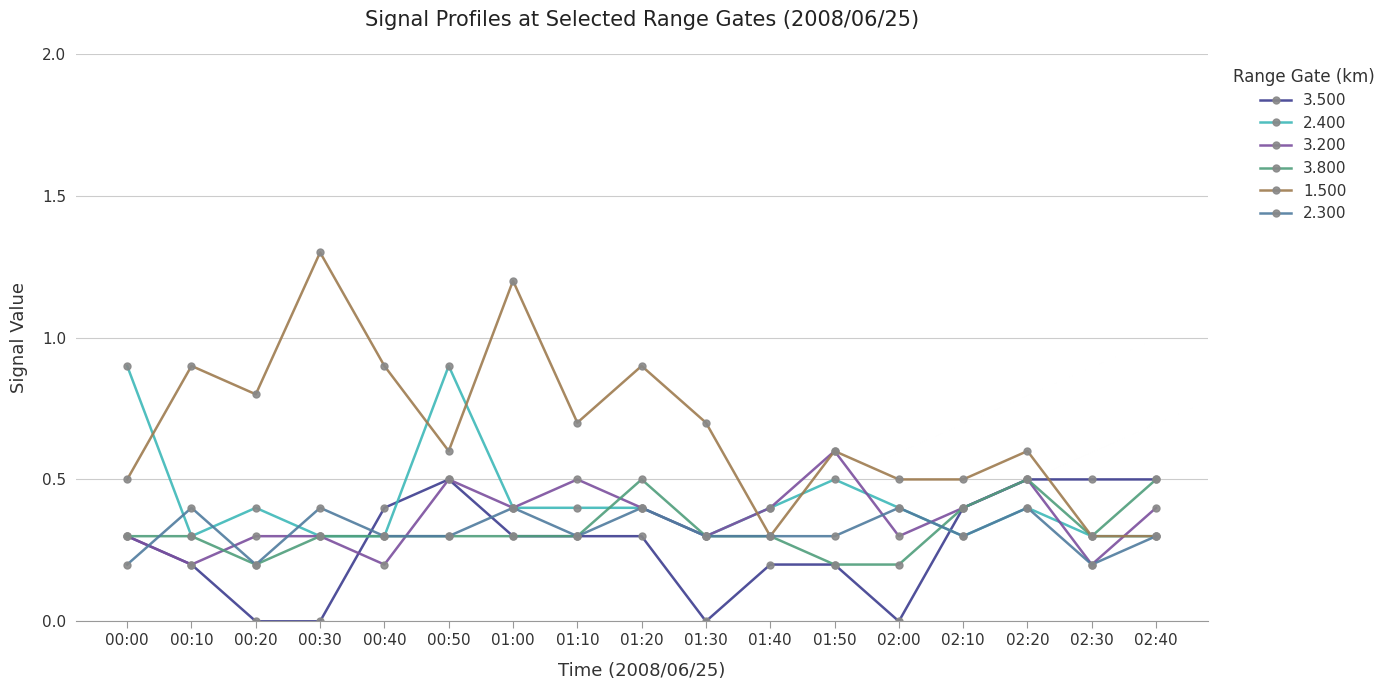

What value does the 1.500 series have at 00:40?

0.9